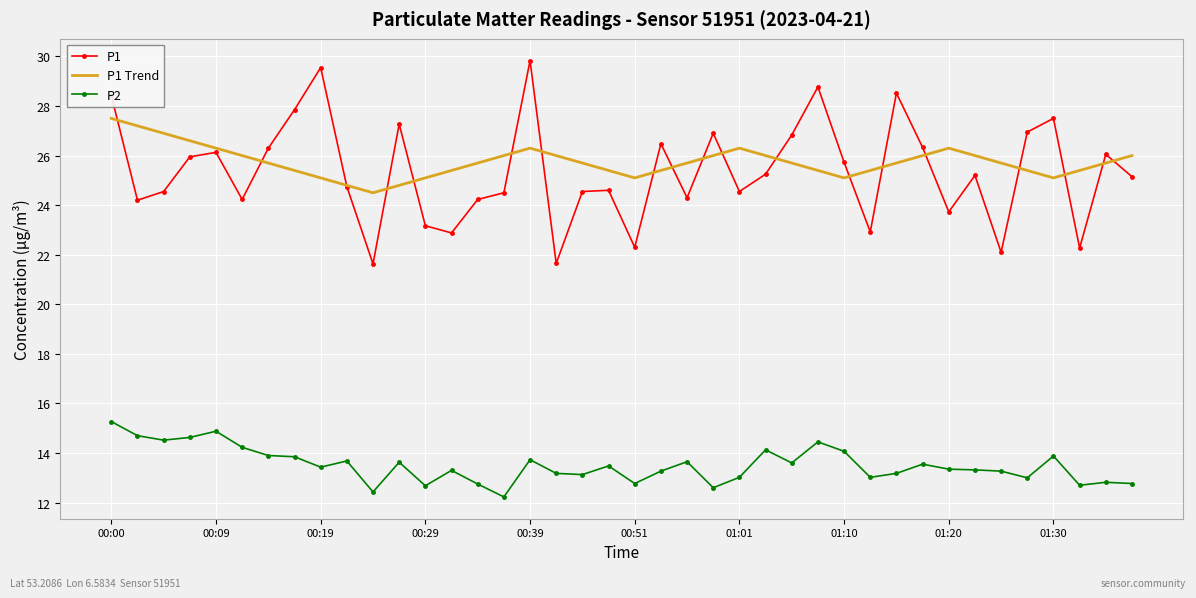

True or false: P2 and P1 cross at least once.

False